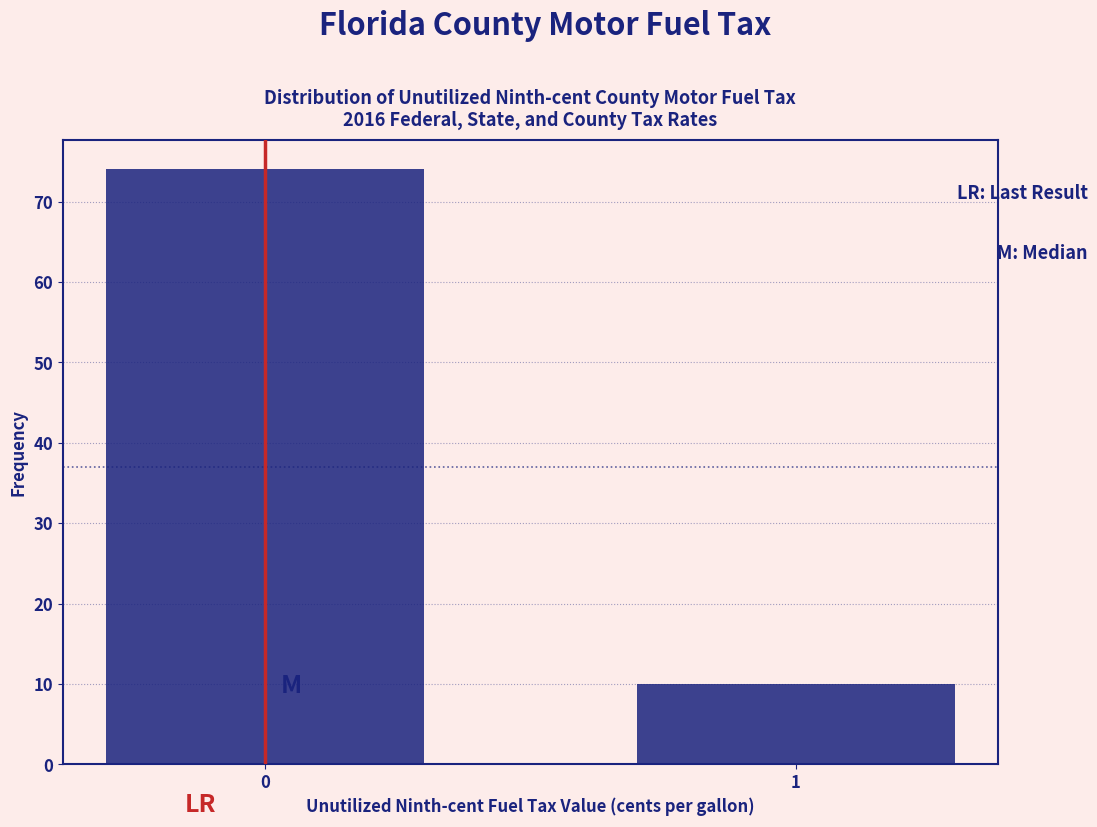

Reading left to right, list all the values displayed in this chart.

74	10